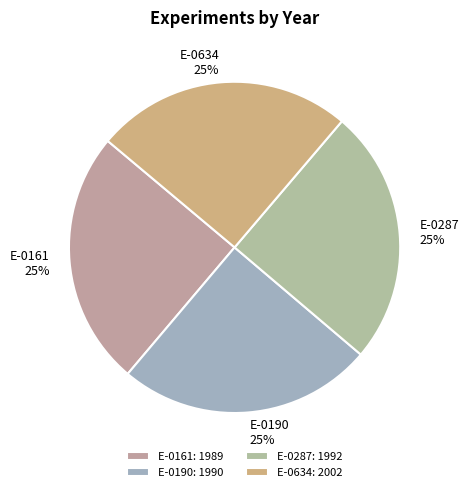

Approximately how many times larger is the value at E-0287 compared to E-0634?

1.0